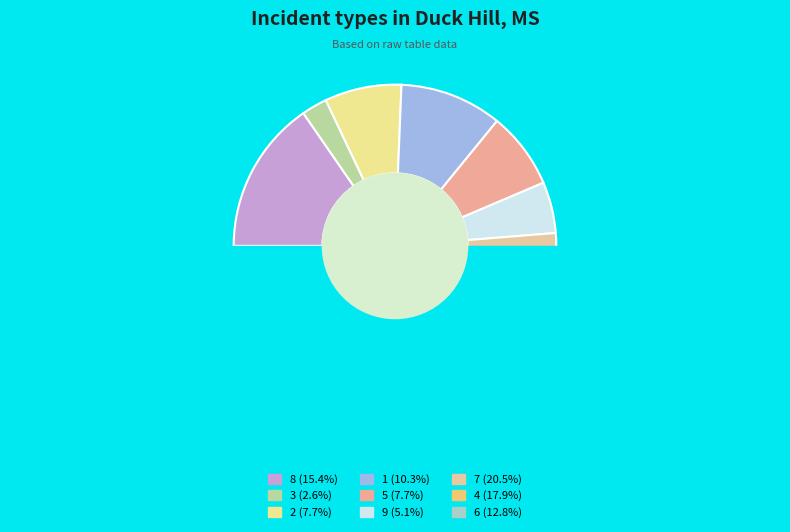

True or false: 1 accounts for 16% of the total.

False